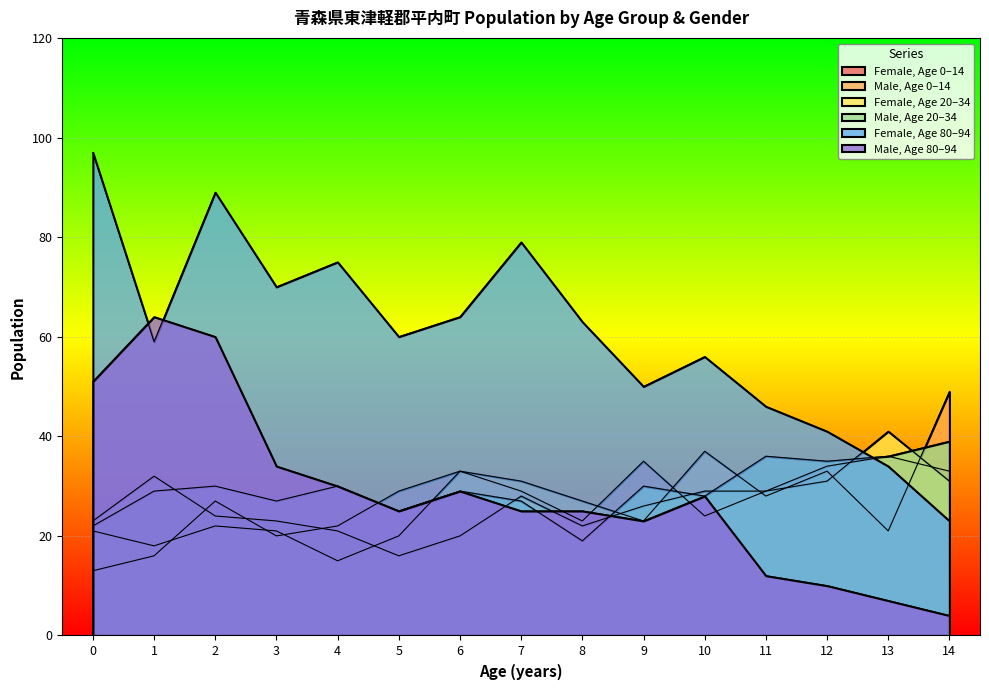

Rank the series at 6 from highest to lowest value.

female_80_99, female_0_19, male_0_19, male_20_39, male_80_99, female_20_39